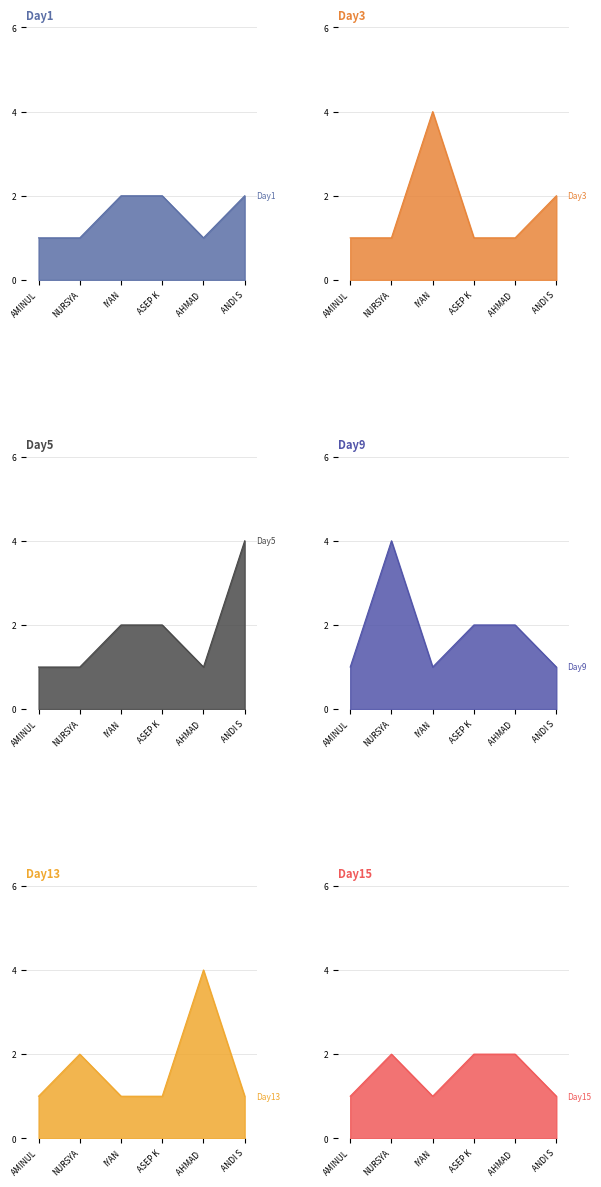

How many series are shown in this chart?

6